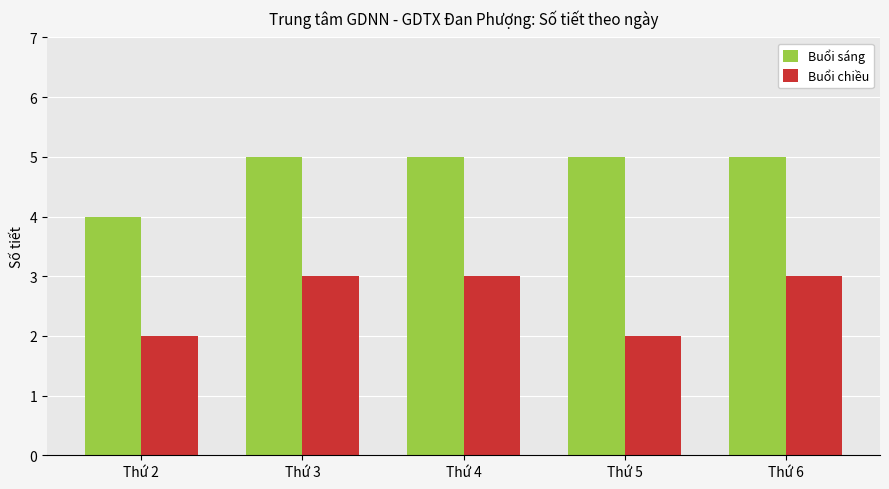

How many groups of bars are there?

5